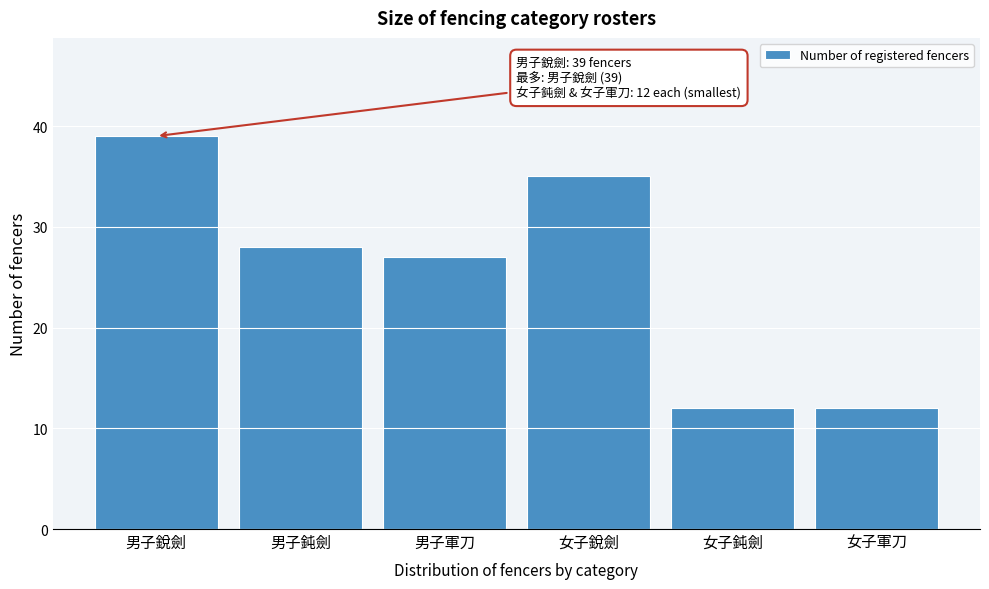

Reading right to left, extract all data points from this chart.

12	12	35	27	28	39